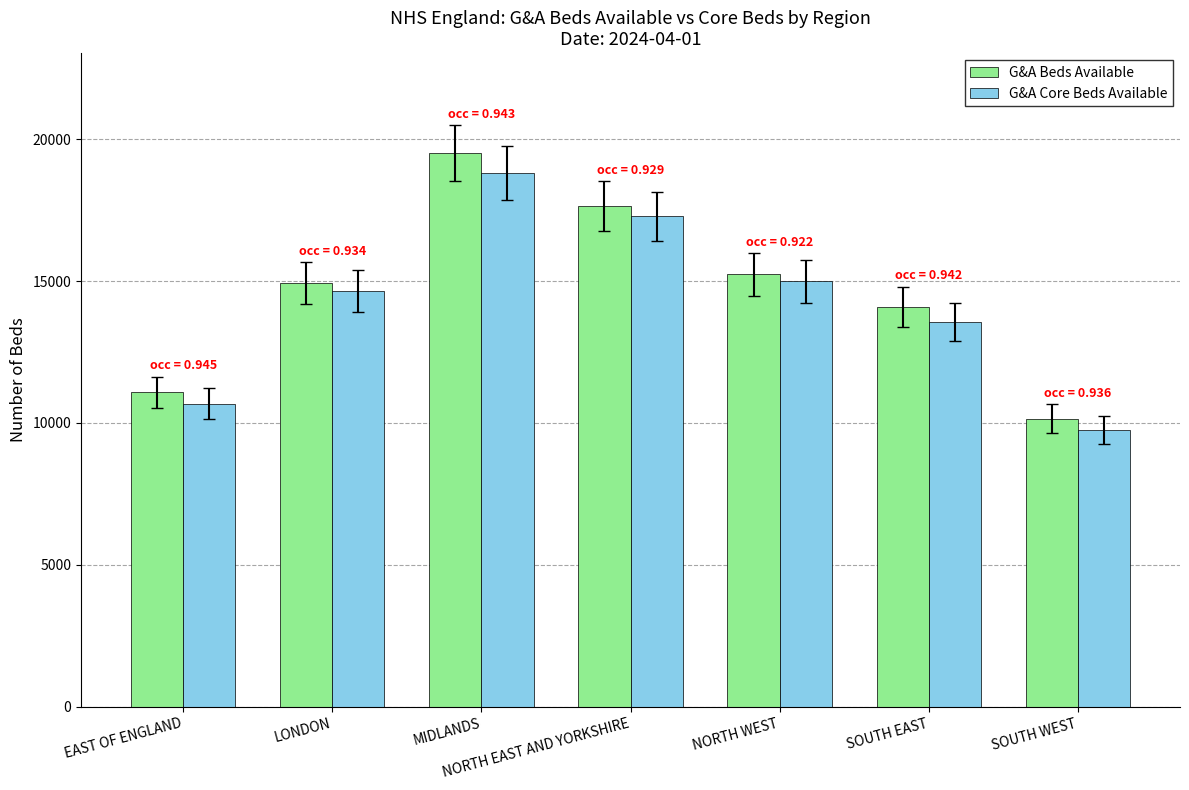

How many categories are shown in the chart?

7